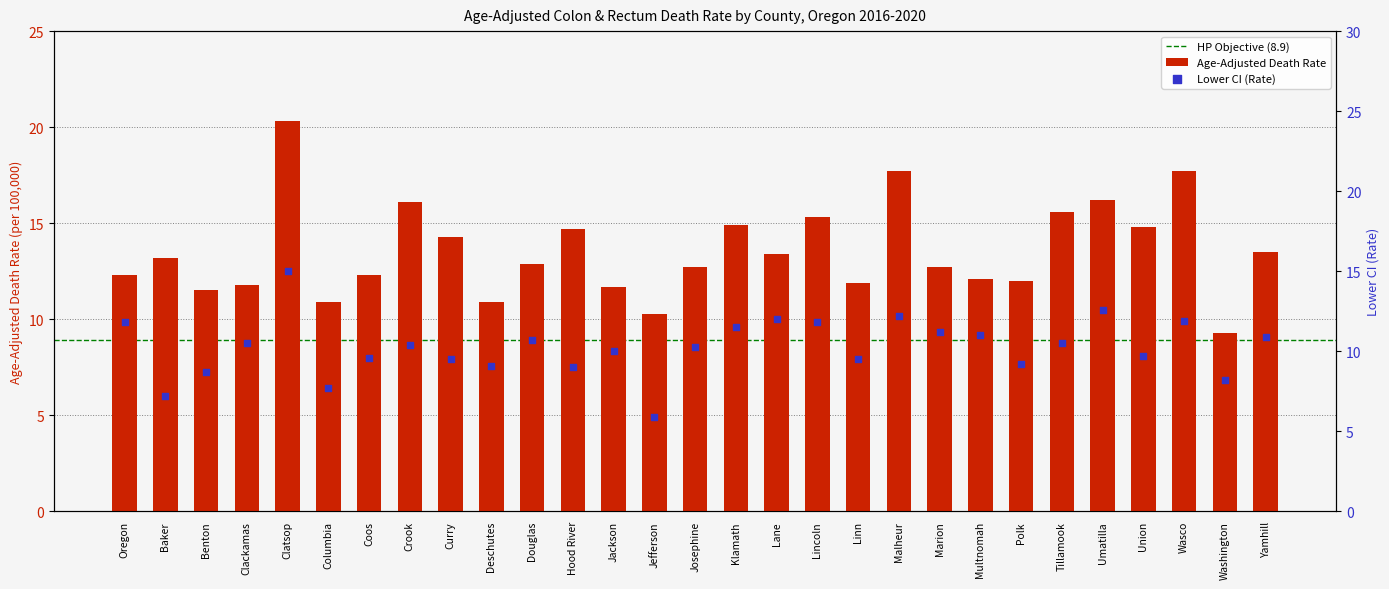

At which category is the sum across all series the highest?

Clatsop